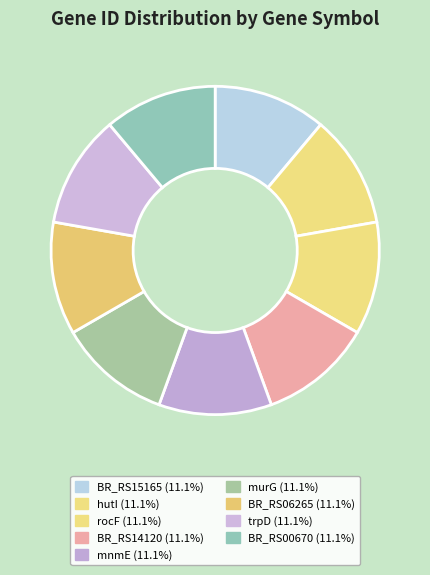

How many slices are in this pie chart?

9